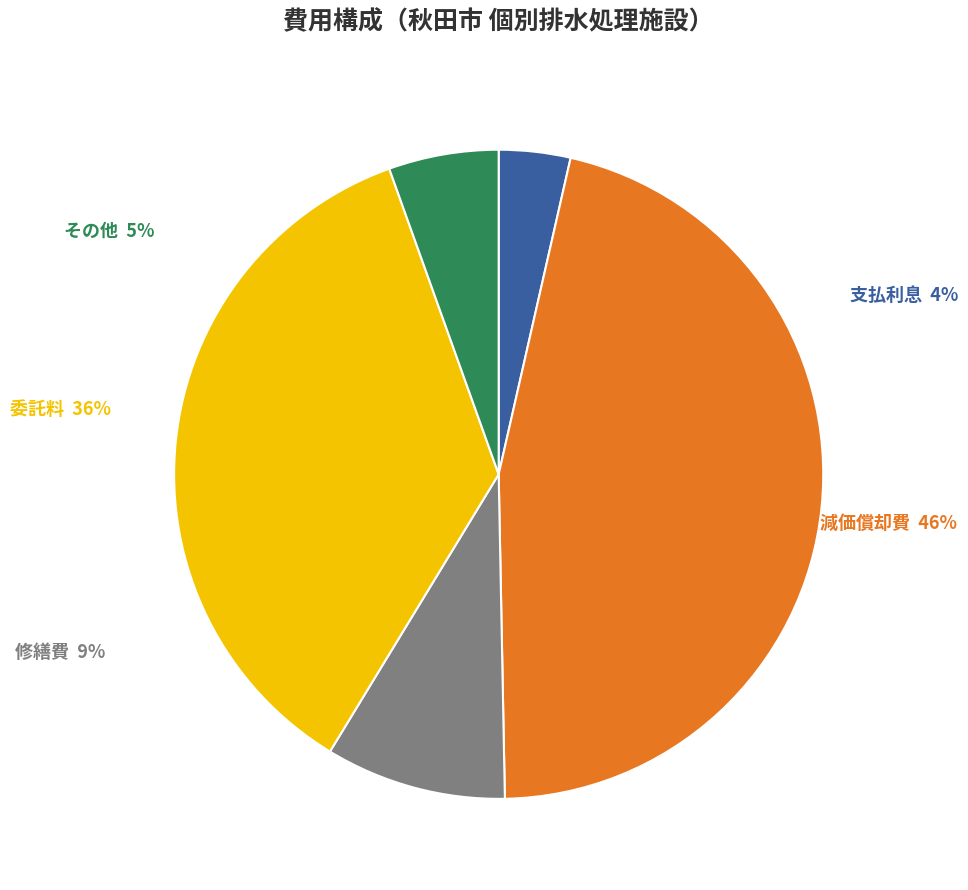

Rank the categories by value from lowest to highest.

支払利息, その他, 修繕費, 委託料, 減価償却費